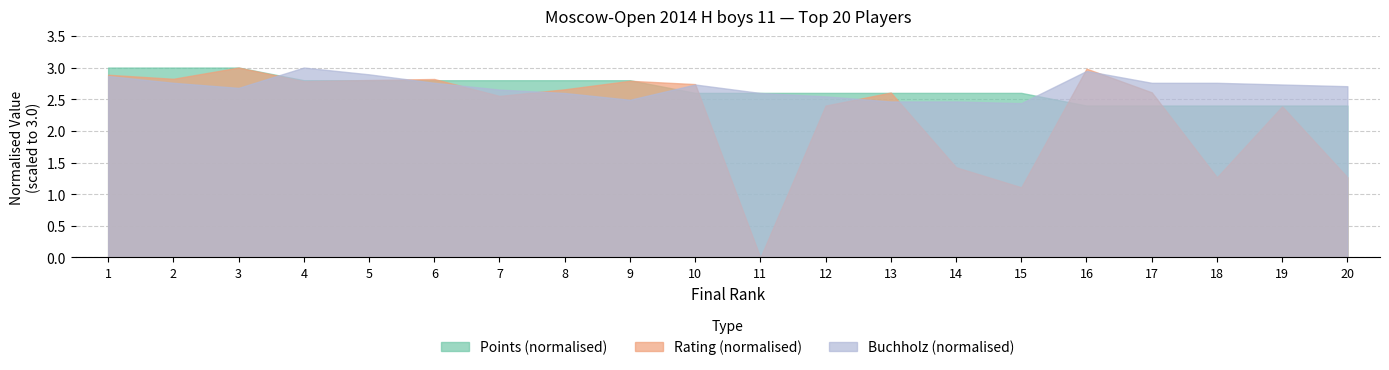

List the labels in order of Rating value, smallest first.

11, 15, 18, 20, 14, 19, 12, 7, 13, 17, 8, 10, 4, 9, 5, 6, 2, 1, 16, 3